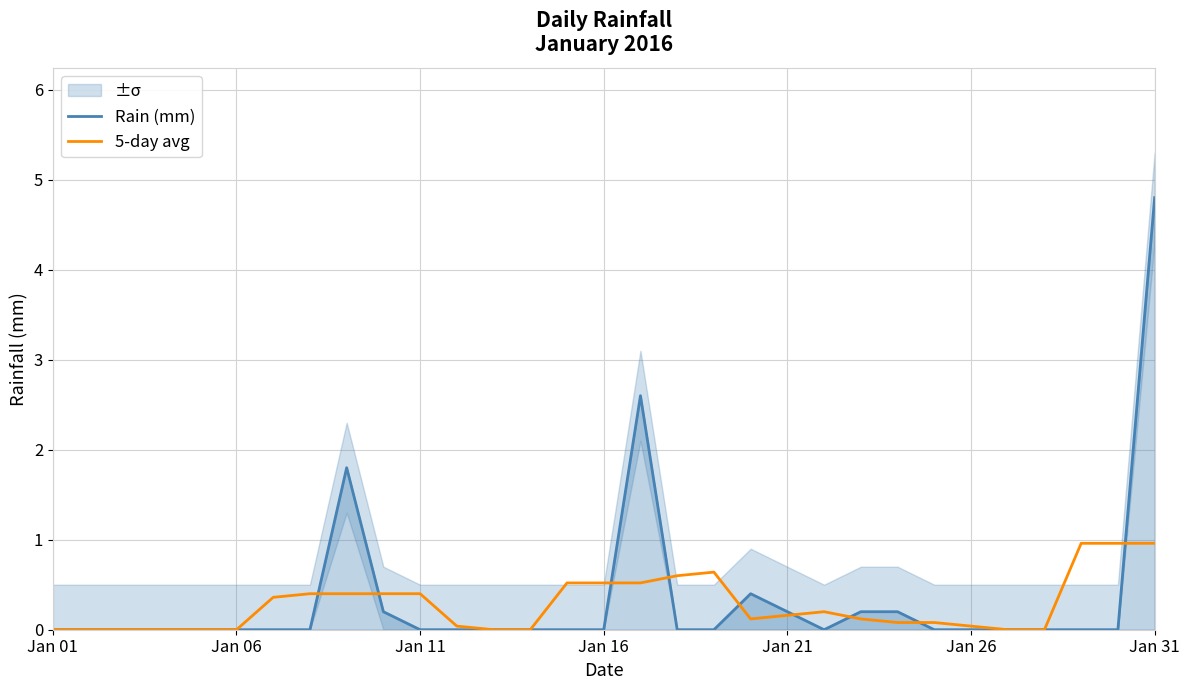

Rank the series by their maximum value, from highest to lowest.

Rain (mm), 5-day avg